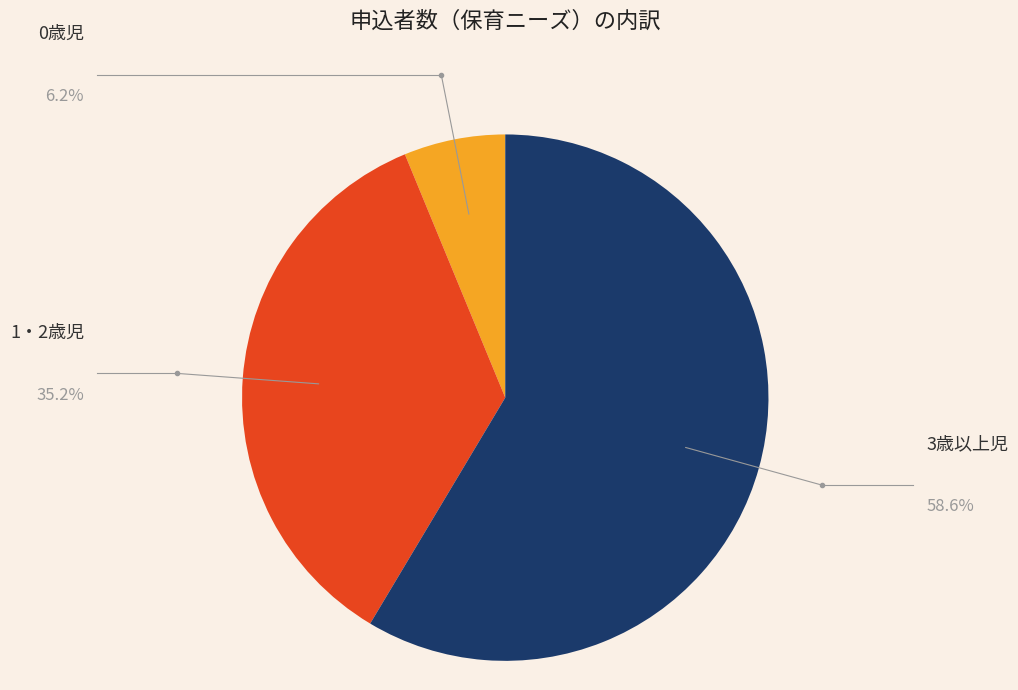

Is there any slice that represents more than half of the pie?

Yes